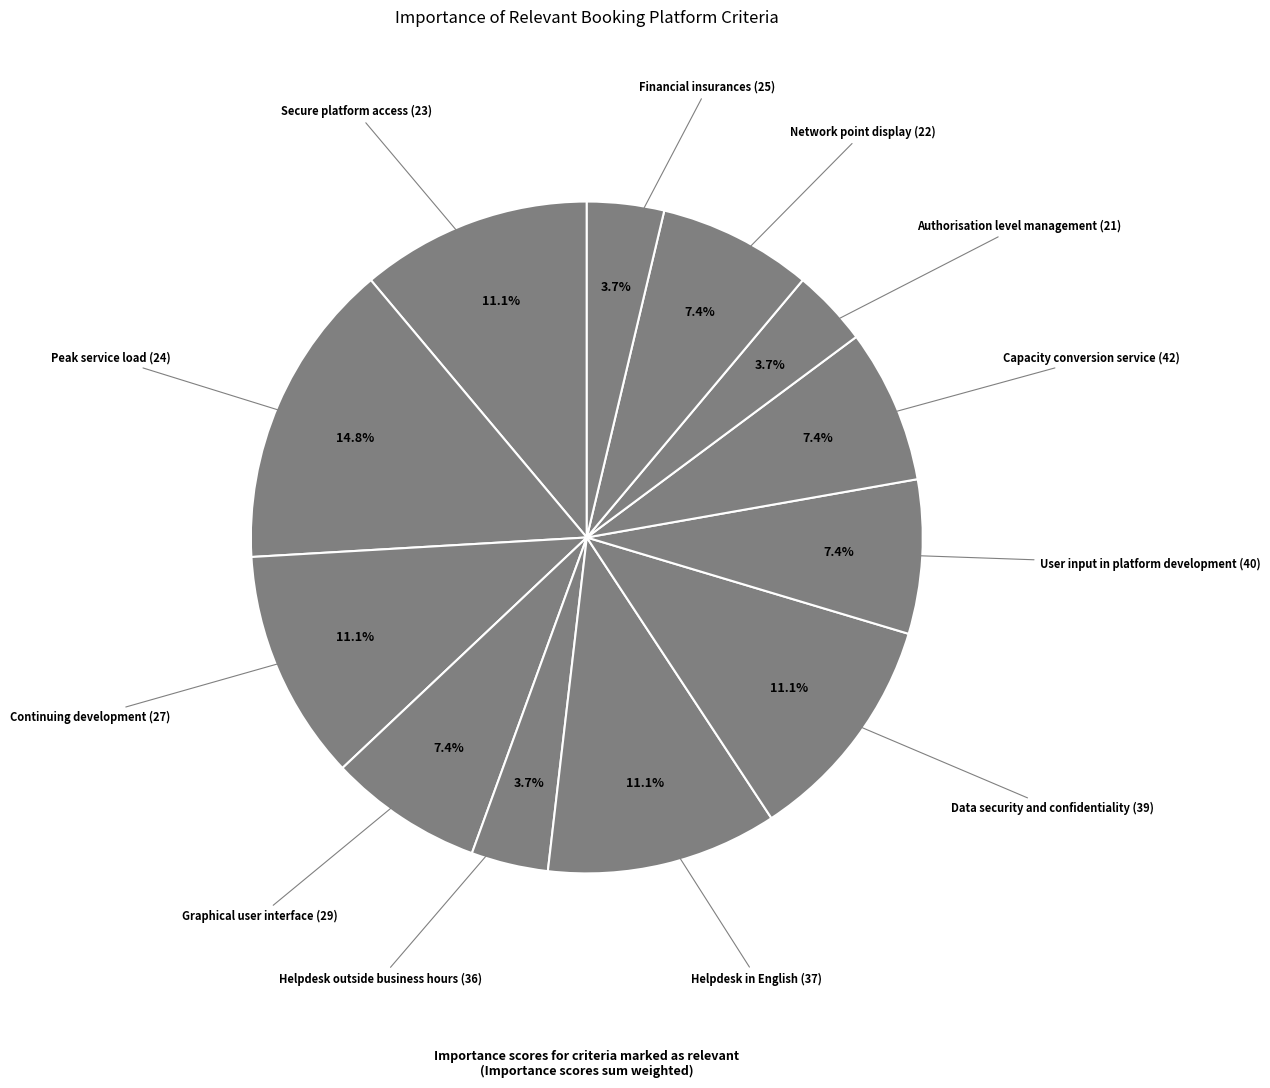

How many segments does this pie chart have?

12